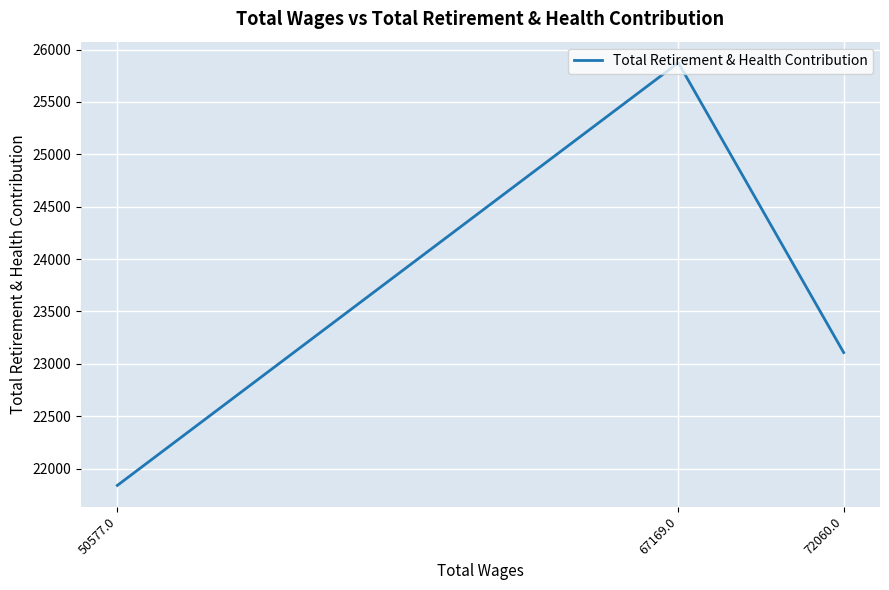

The chart shows a value of 21840 at 50577.0. True or false?

True